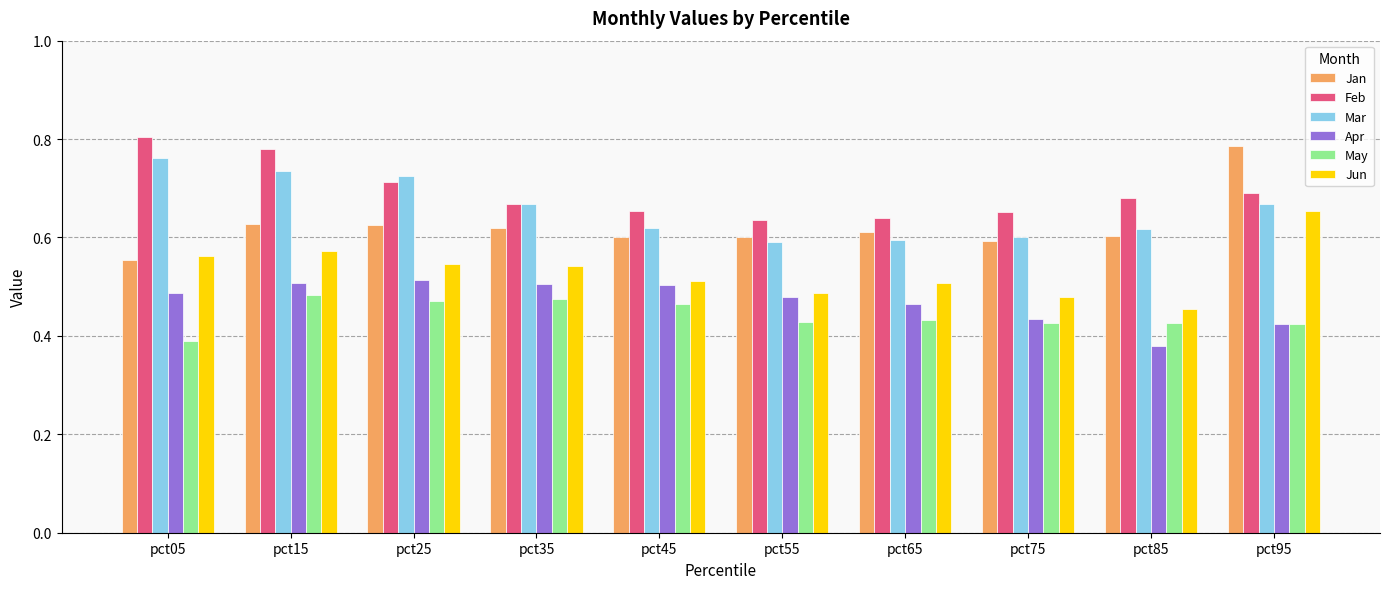

What is the sum of all Apr values?

4.7